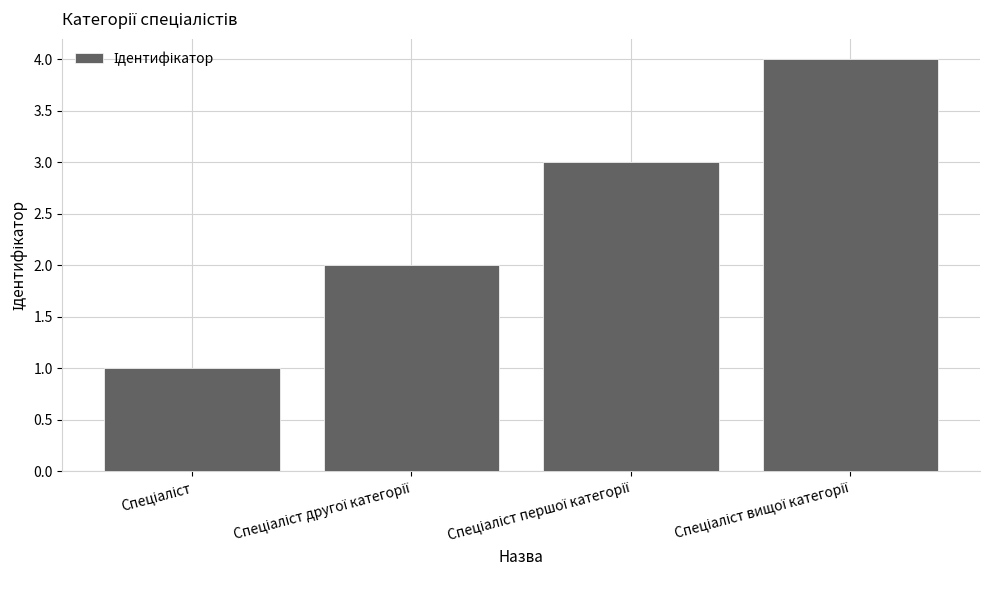

What is the difference between the second highest and minimum values?

2